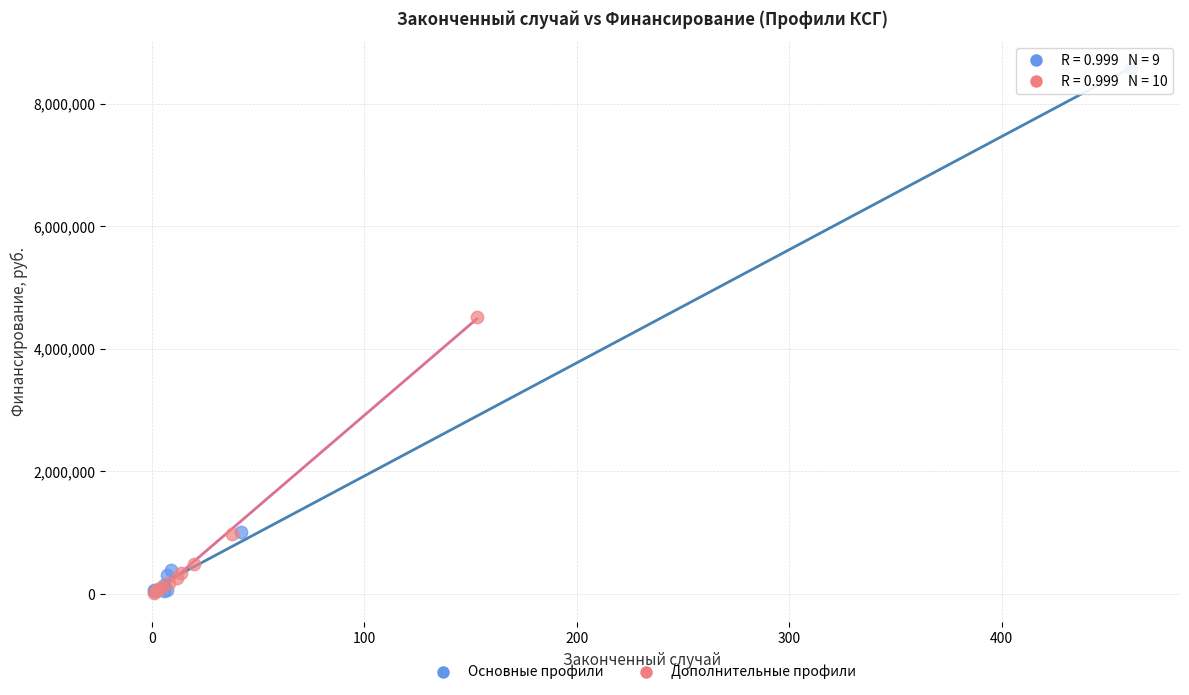

What are all the series names shown in the legend?

Основные профили, Дополнительные профили